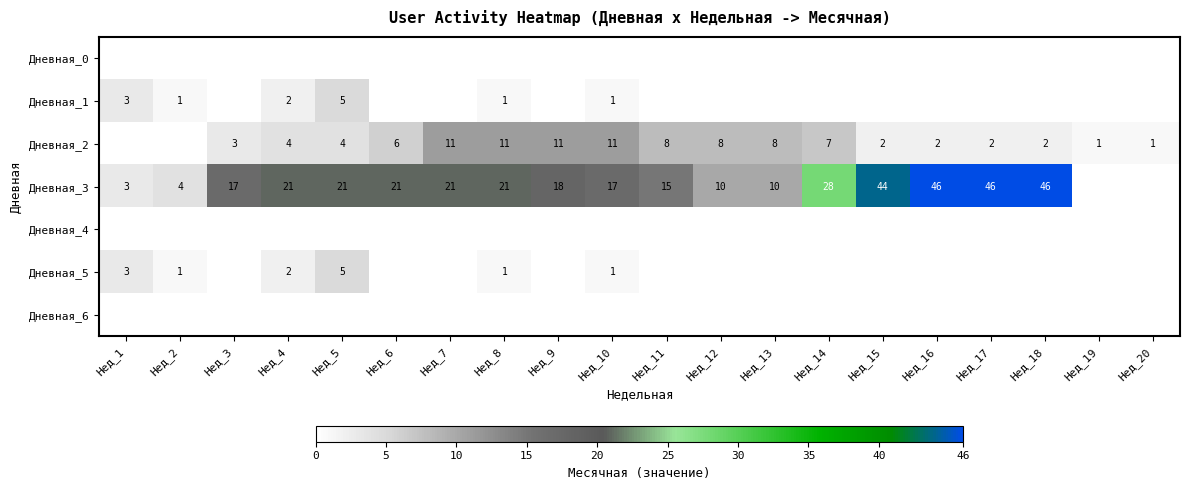

The value of Дневная_1 at Нед_10 is 1. True or false?

True